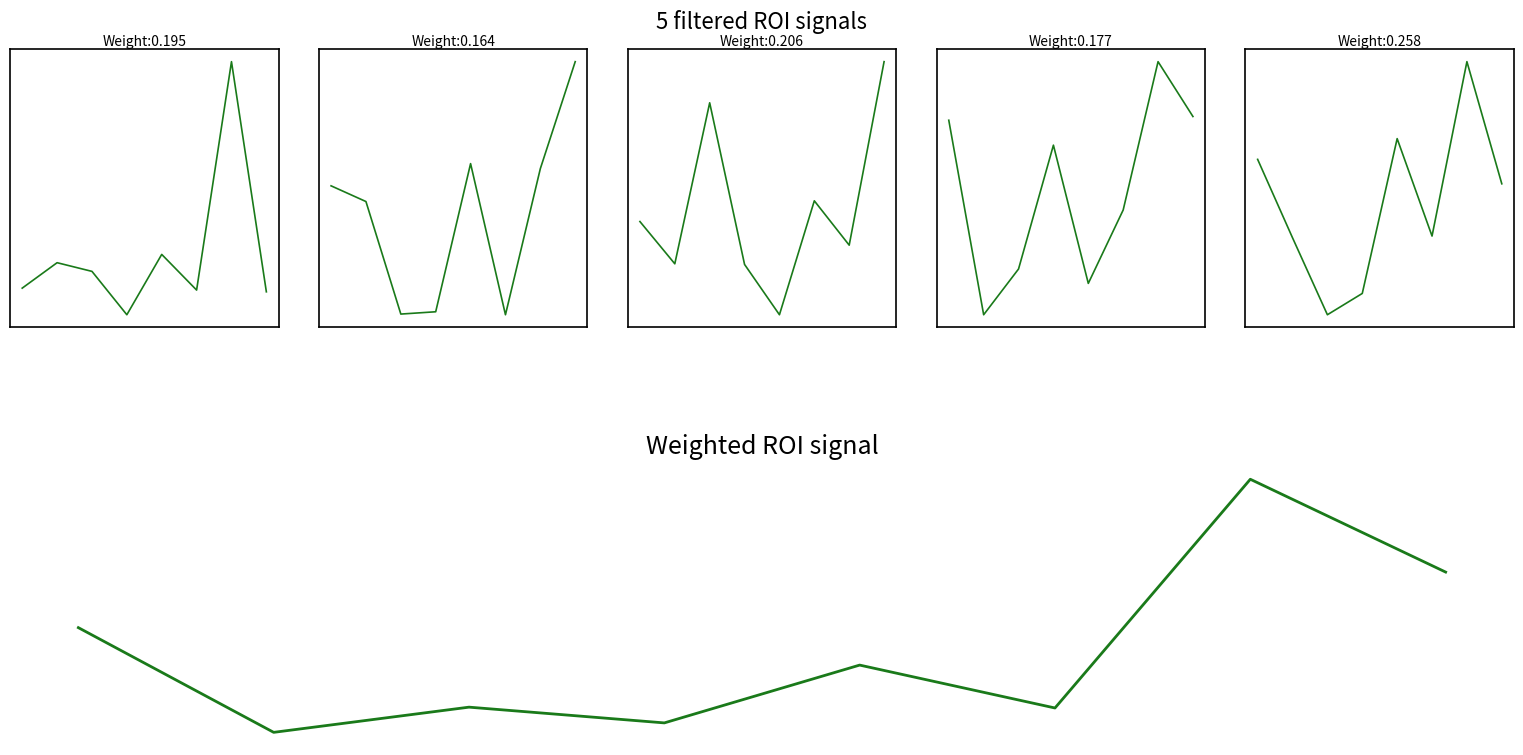

The value of ROI 5 at 6 is 12.9. True or false?

False